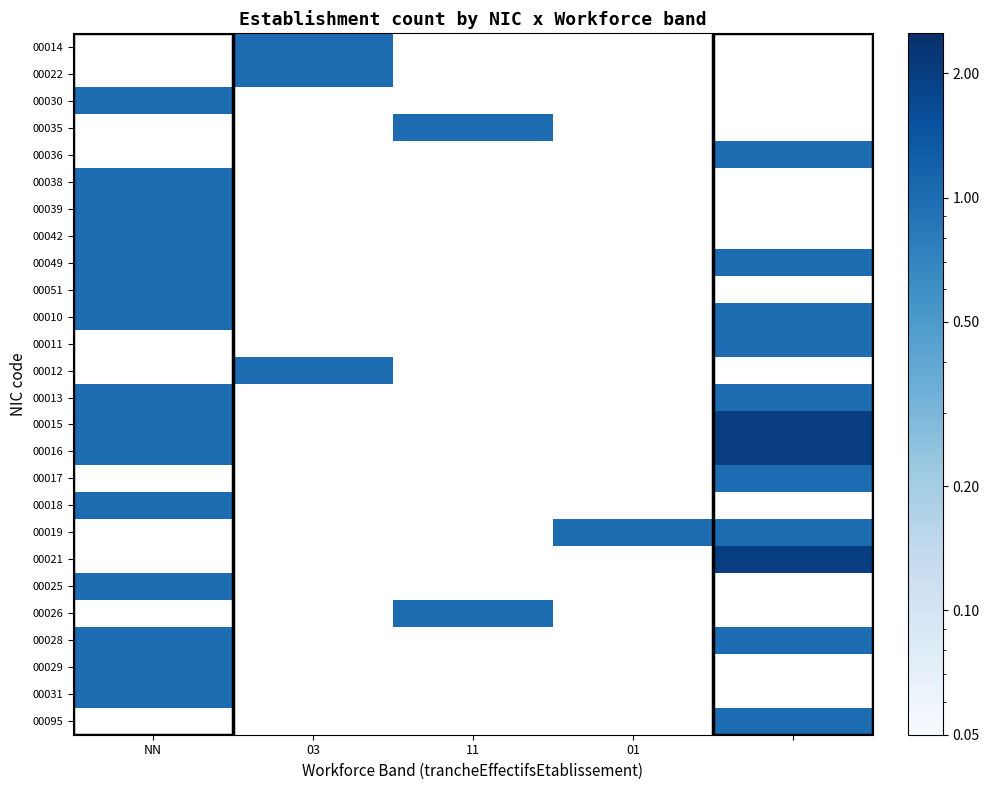

Is it true that 00015 equals 1.0 at NN?

True